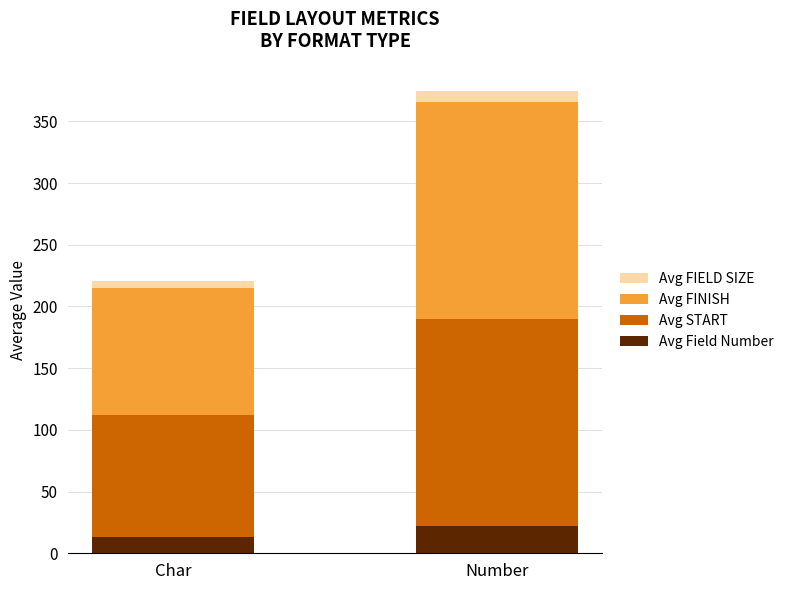

At which label does Avg Field Number reach its peak?

Number